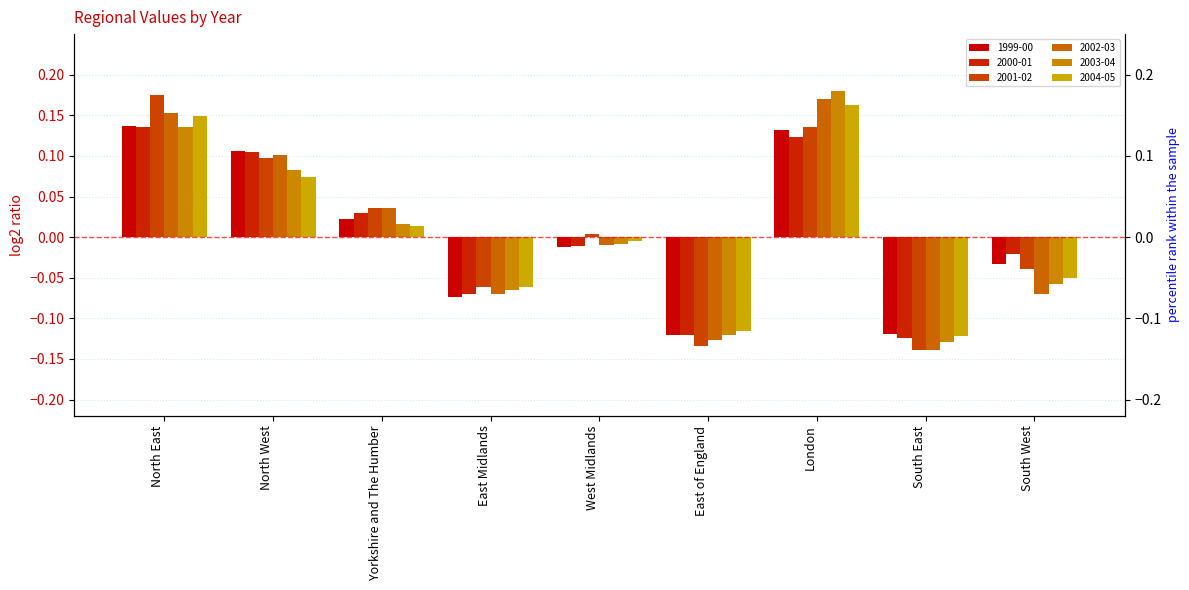

How many groups of bars are there?

9